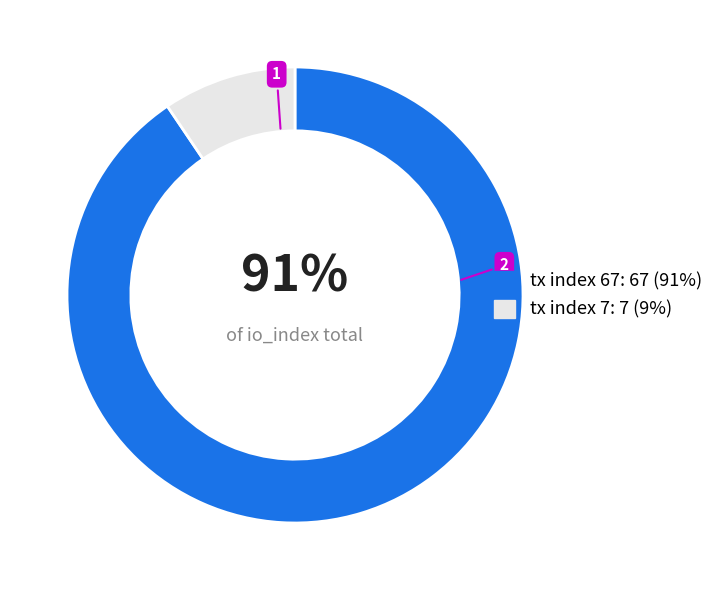

Do tx index 7 and tx index 67 together represent more than half of the pie?

Yes